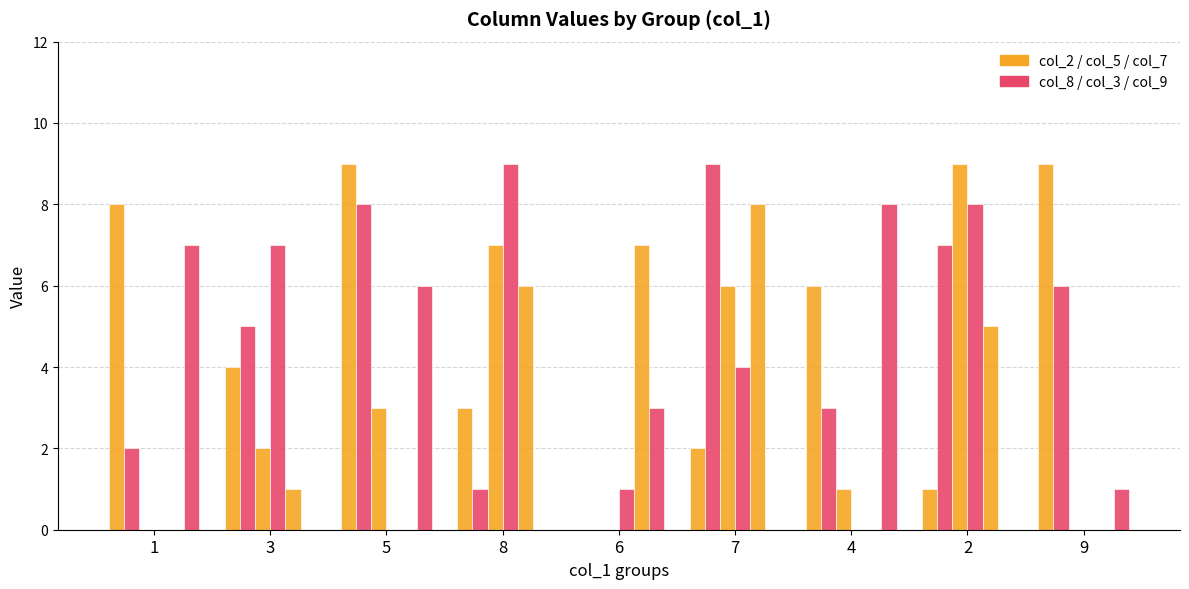

What is the label of the 5th bar from the right?

6